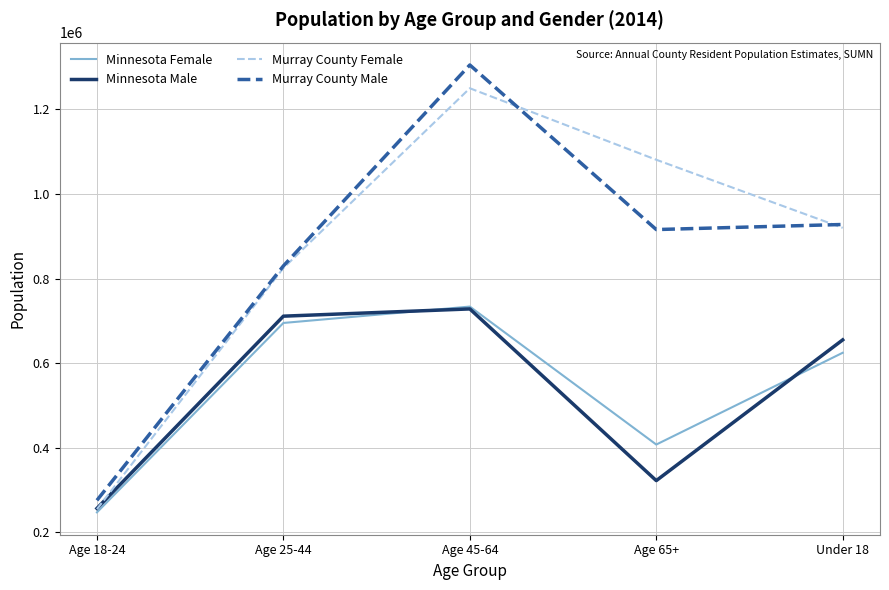

Where is Murray County Female nearest to the value 752500?

Age 25-44